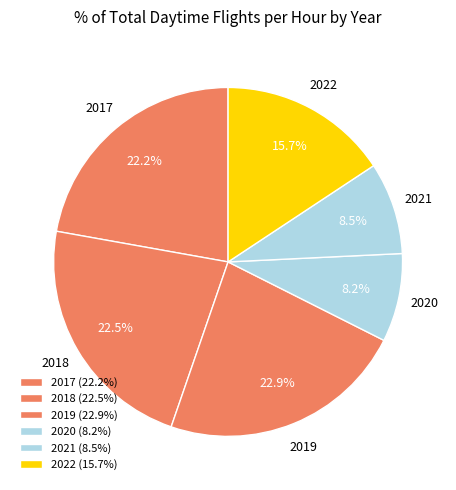

The 2022 slice represents 16% of the pie. True or false?

True